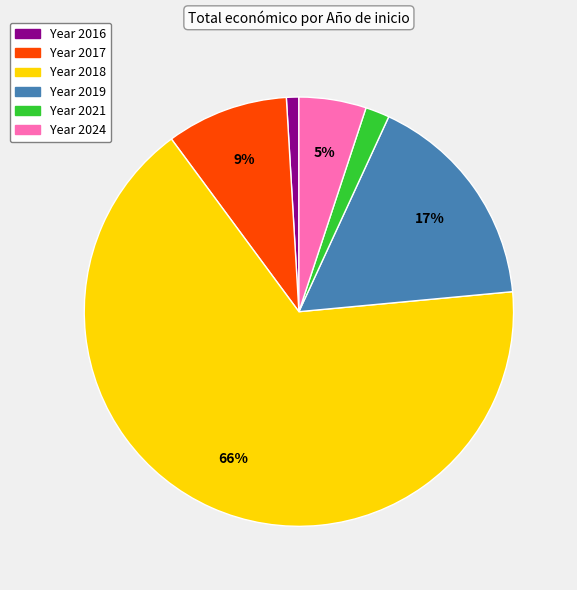

Is there a majority slice in this chart?

Yes